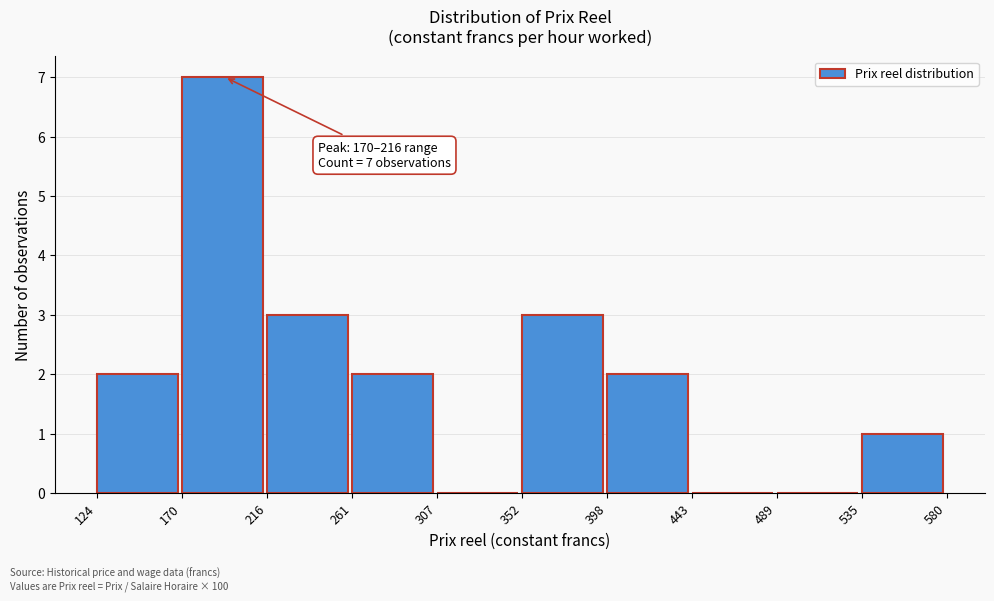

Which range on the x-axis has the tallest bar?

170 to 216